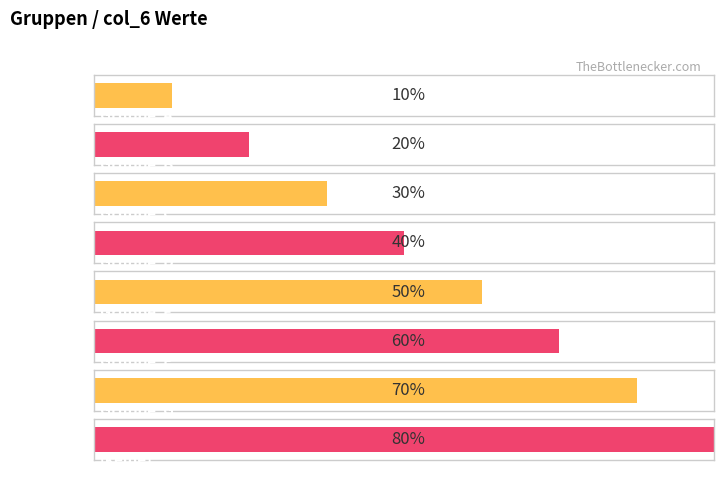

What value does the data have at Gruppe  G?

7